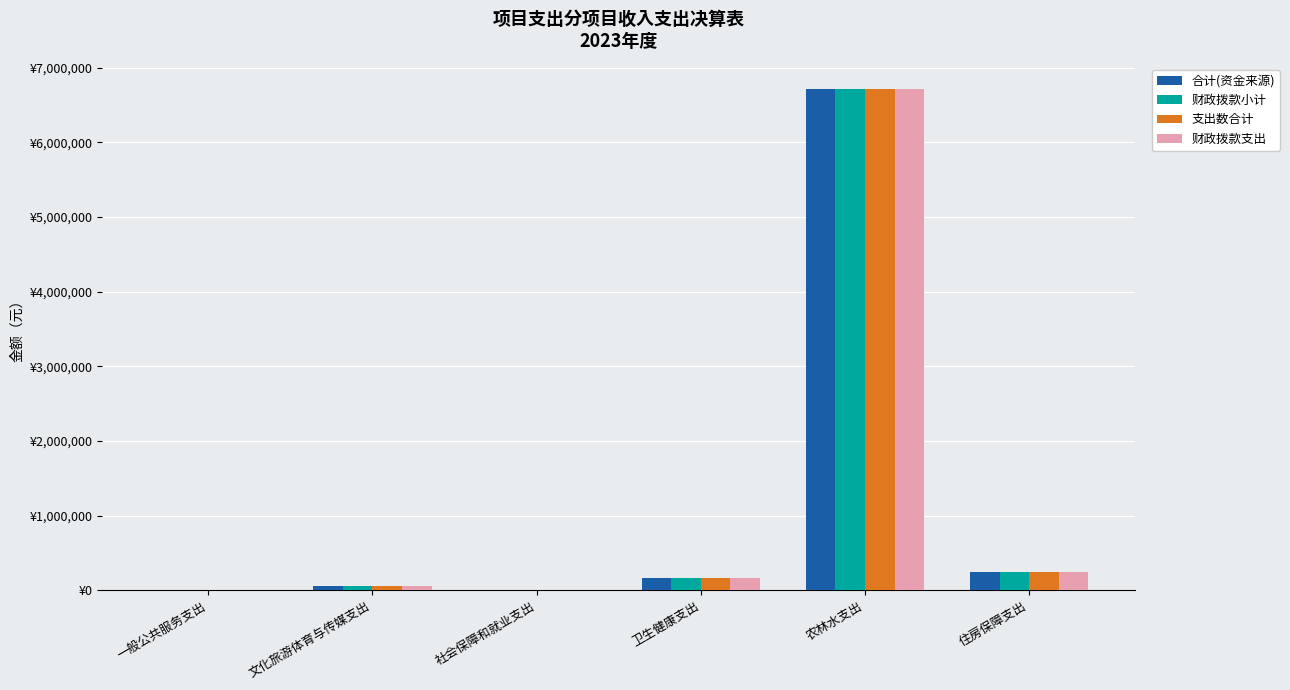

Reading left to right, transcribe all the data shown in this chart.

合计(资金来源): 7500.0	61366.6	6969.8	161194.0	6715611.3	245846.4
财政拨款小计: 7500.0	61366.6	6969.8	161194.0	6715611.3	245846.4
支出数合计: 7500.0	61366.6	6969.8	161194.0	6715611.3	245846.4
财政拨款支出: 7500.0	61366.6	6969.8	161194.0	6715611.3	245846.4